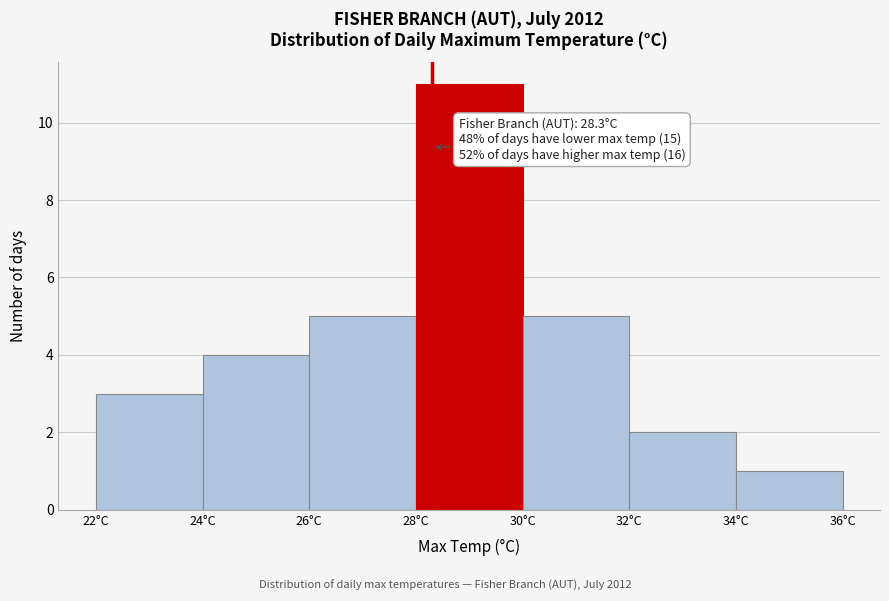

Over which range of the x-axis is the bar tallest?

28 to 30